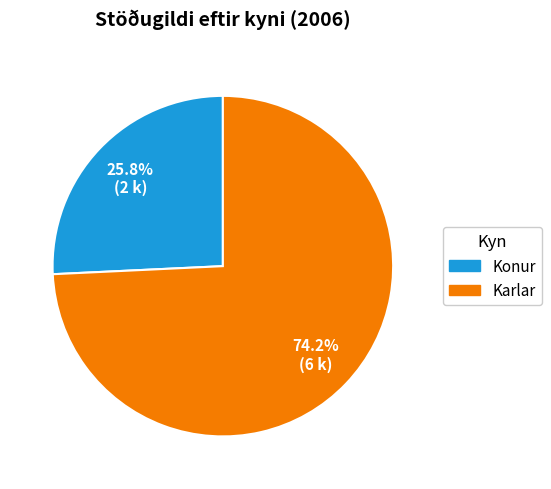

How much of the chart is everything except Karlar?

25.8%